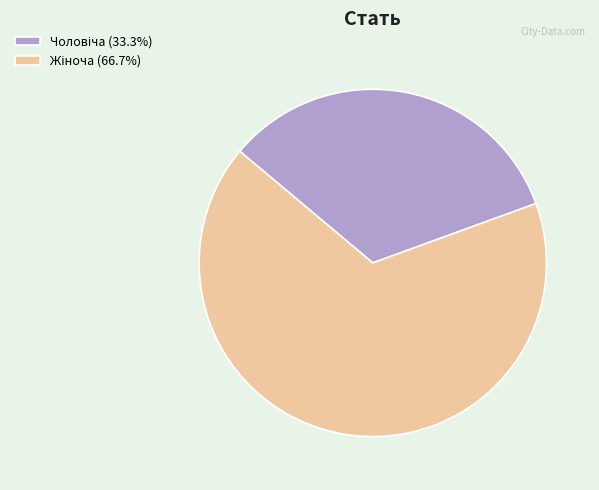

Is there a majority slice in this chart?

Yes